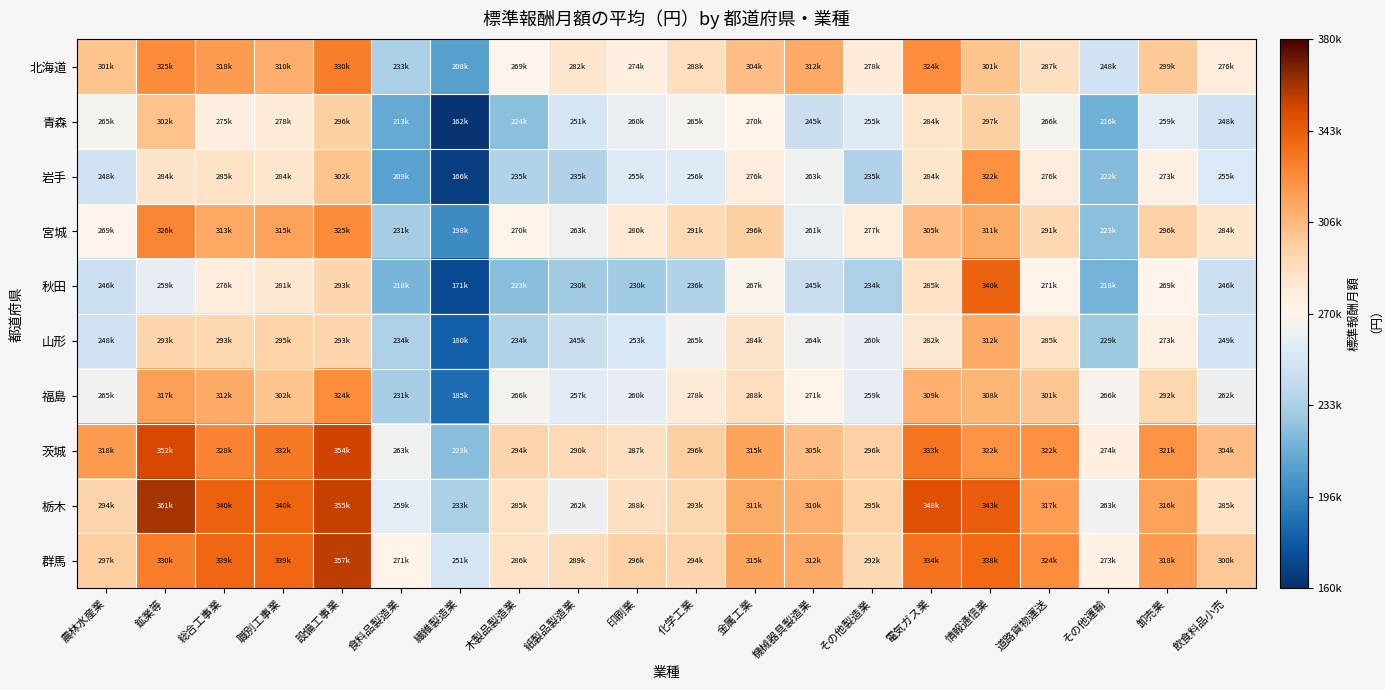

Reading left to right, list all the values displayed in this chart.

北海道: 農林水産業=301958.7	鉱業等=325671.8	総合工事業=318397.5	職別工事業=310442.2	設備工事業=330183.5	食料品製造業=233322.6	繊維製造業=208711.4	木製品製造業=269426.8	紙製品製造業=282903.7	印刷業=274972.1	化学工業=288381.6	金属工業=304989.7	機械器具製造業=312563.2	その他製造業=278548.9	電気ガス業=324771.5	情報通信業=301988.4	道路貨物運送=287311.3	その他運輸=248816.3	卸売業=299332.0	飲食料品小売=276168.5
青森: 農林水産業=265841.8	鉱業等=302810.3	総合工事業=275916.8	職別工事業=278731.3	設備工事業=296925.1	食料品製造業=213348.4	繊維製造業=162272.7	木製品製造業=224014.2	紙製品製造業=251313.9	印刷業=260657.4	化学工業=265879.6	金属工業=270727.1	機械器具製造業=245552.7	その他製造業=255675.4	電気ガス業=284238.0	情報通信業=297195.5	道路貨物運送=266513.1	その他運輸=216400.1	卸売業=259233.5	飲食料品小売=248167.6
岩手: 農林水産業=248163.9	鉱業等=284973.0	総合工事業=285742.1	職別工事業=284599.8	設備工事業=302334.4	食料品製造業=209121.8	繊維製造業=166531.4	木製品製造業=235877.0	紙製品製造業=235926.9	印刷業=255622.3	化学工業=256774.5	金属工業=276603.6	機械器具製造業=263326.0	その他製造業=235565.5	電気ガス業=284597.2	情報通信業=322477.1	道路貨物運送=276016.2	その他運輸=222689.6	卸売業=273287.8	飲食料品小売=255249.8
宮城: 農林水産業=269382.8	鉱業等=326867.7	総合工事業=313412.9	職別工事業=315734.3	設備工事業=325202.2	食料品製造業=231941.7	繊維製造業=198958.4	木製品製造業=270313.0	紙製品製造業=263622.8	印刷業=280518.1	化学工業=291303.5	金属工業=296710.9	機械器具製造業=261380.8	その他製造業=277257.9	電気ガス業=305106.9	情報通信業=311541.2	道路貨物運送=291762.9	その他運輸=223913.6	卸売業=296155.8	飲食料品小売=284293.2
秋田: 農林水産業=246346.2	鉱業等=259787.4	総合工事業=276843.7	職別工事業=281382.4	設備工事業=293601.8	食料品製造業=218837.6	繊維製造業=171748.3	木製品製造業=223485.1	紙製品製造業=230137.9	印刷業=230439.7	化学工業=236339.7	金属工業=267514.8	機械器具製造業=245457.3	その他製造業=234270.5	電気ガス業=285934.7	情報通信業=340843.5	道路貨物運送=271147.0	その他運輸=218194.0	卸売業=269585.6	飲食料品小売=246263.7
山形: 農林水産業=248007.1	鉱業等=293303.6	総合工事業=293071.4	職別工事業=295041.9	設備工事業=293996.4	食料品製造業=234642.9	繊維製造業=180557.4	木製品製造業=234853.9	紙製品製造業=245620.8	印刷業=253132.6	化学工業=265427.6	金属工業=284827.2	機械器具製造業=264080.6	その他製造業=260103.2	電気ガス業=282195.7	情報通信業=312322.5	道路貨物運送=285850.9	その他運輸=229085.7	卸売業=273348.0	飲食料品小売=249507.4
福島: 農林水産業=265514.3	鉱業等=317139.0	総合工事業=312511.9	職別工事業=302481.8	設備工事業=324697.2	食料品製造業=231908.2	繊維製造業=185997.7	木製品製造業=266261.2	紙製品製造業=257886.5	印刷業=260059.8	化学工業=278791.2	金属工業=288466.4	機械器具製造業=271229.7	その他製造業=259837.6	電気ガス業=309582.0	情報通信業=308372.2	道路貨物運送=301013.1	その他運輸=266898.9	卸売業=292640.6	飲食料品小売=262907.0
茨城: 農林水産業=318297.6	鉱業等=352460.0	総合工事業=328334.0	職別工事業=332524.5	設備工事業=354035.2	食料品製造業=263944.1	繊維製造業=223296.3	木製品製造業=294602.6	紙製品製造業=290738.1	印刷業=287856.9	化学工業=296873.9	金属工業=315475.3	機械器具製造業=305136.4	その他製造業=296253.6	電気ガス業=333604.0	情報通信業=322083.8	道路貨物運送=322679.7	その他運輸=274949.4	卸売業=321671.9	飲食料品小売=304516.3
栃木: 農林水産業=294583.1	鉱業等=361434.7	総合工事業=340980.1	職別工事業=340067.8	設備工事業=355660.8	食料品製造業=259068.7	繊維製造業=233179.7	木製品製造業=285946.0	紙製品製造業=262873.4	印刷業=288004.2	化学工業=293032.9	金属工業=311760.3	機械器具製造業=310326.7	その他製造業=295755.3	電気ガス業=348769.6	情報通信業=343397.3	道路貨物運送=317434.3	その他運輸=263811.4	卸売業=316271.1	飲食料品小売=285779.8
群馬: 農林水産業=297807.9	鉱業等=330486.5	総合工事業=339419.8	職別工事業=339515.7	設備工事業=357477.9	食料品製造業=271660.7	繊維製造業=251424.8	木製品製造業=286031.0	紙製品製造業=289680.9	印刷業=296178.2	化学工業=294390.7	金属工業=315030.6	機械器具製造業=312624.1	その他製造業=292072.0	電気ガス業=334962.6	情報通信業=338062.7	道路貨物運送=324489.3	その他運輸=273133.4	卸売業=318145.0	飲食料品小売=300225.9